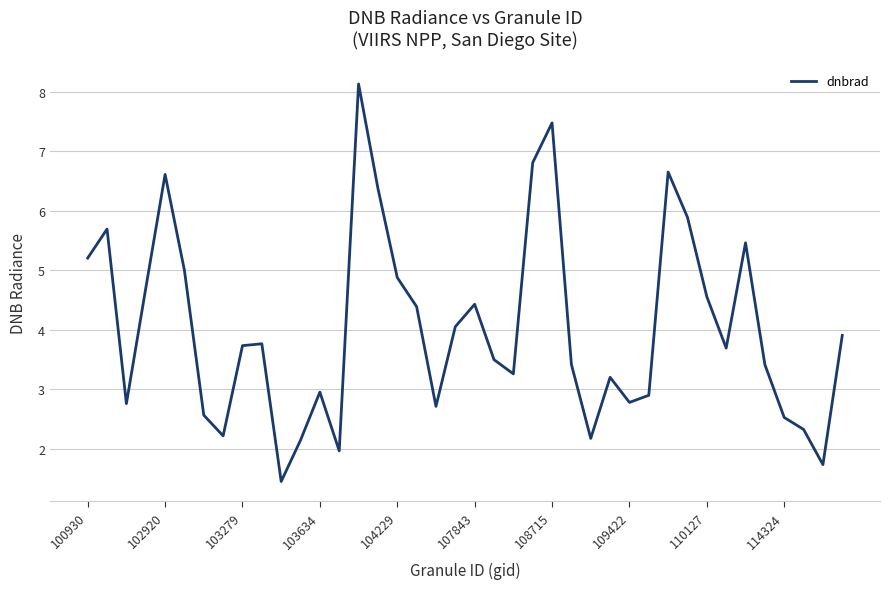

What is the smallest value displayed?

1.4